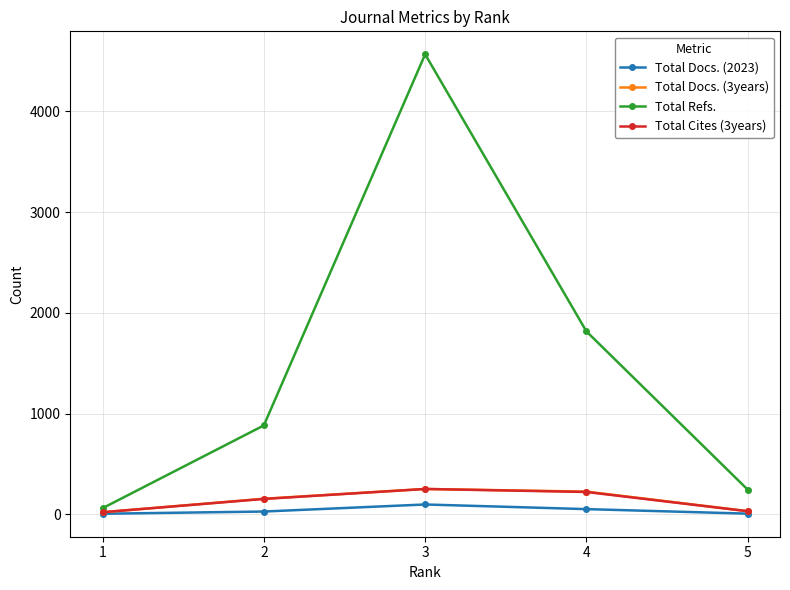

Between 4 and 5, which series saw the biggest shift?

Total Refs.